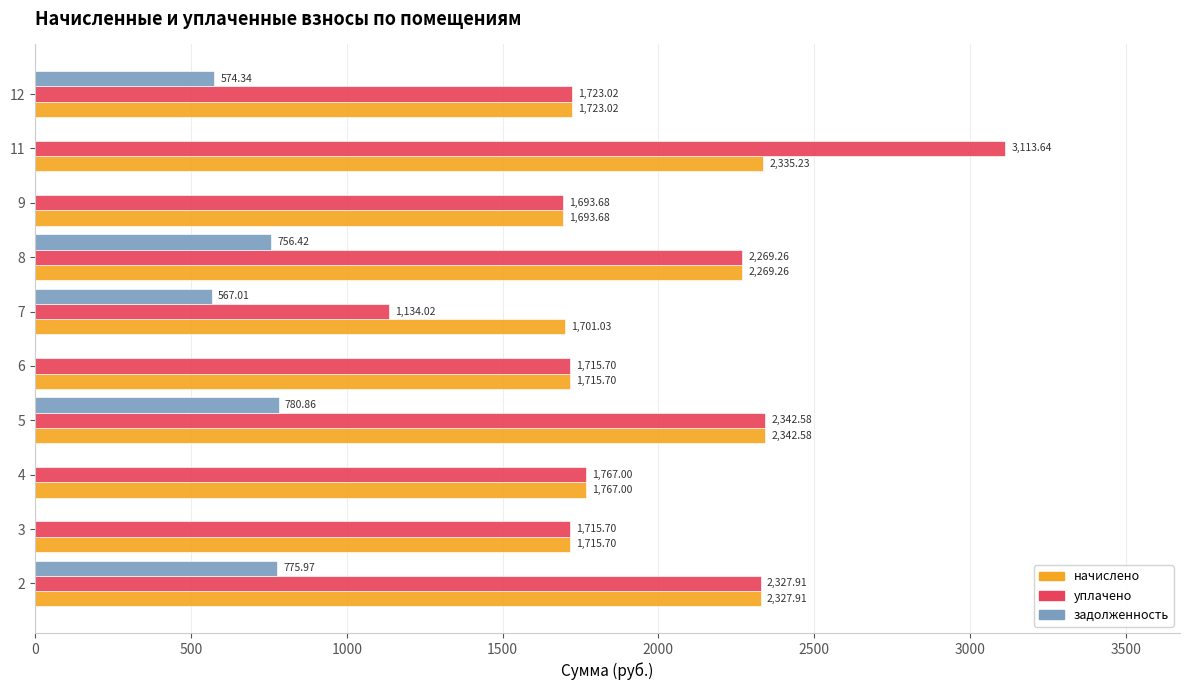

Between 3 and 5, which series saw the biggest shift?

задолженность